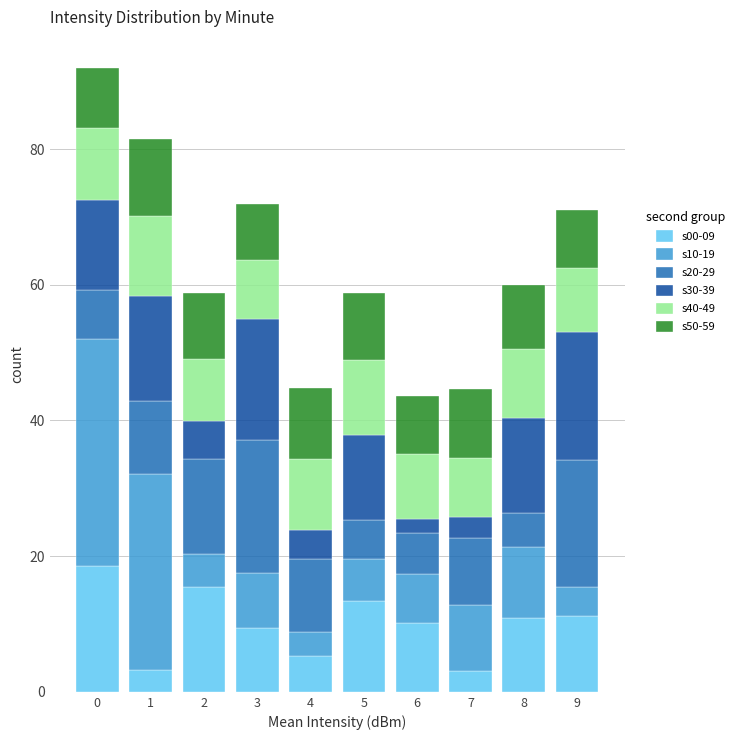

What is the minimum value for s00-09?

3.1